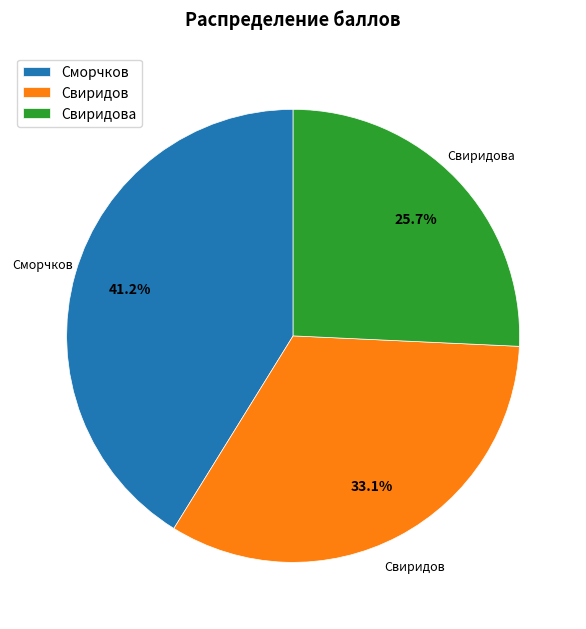

What is the ratio of the value at Свиридов to the value at Сморчков?

0.8